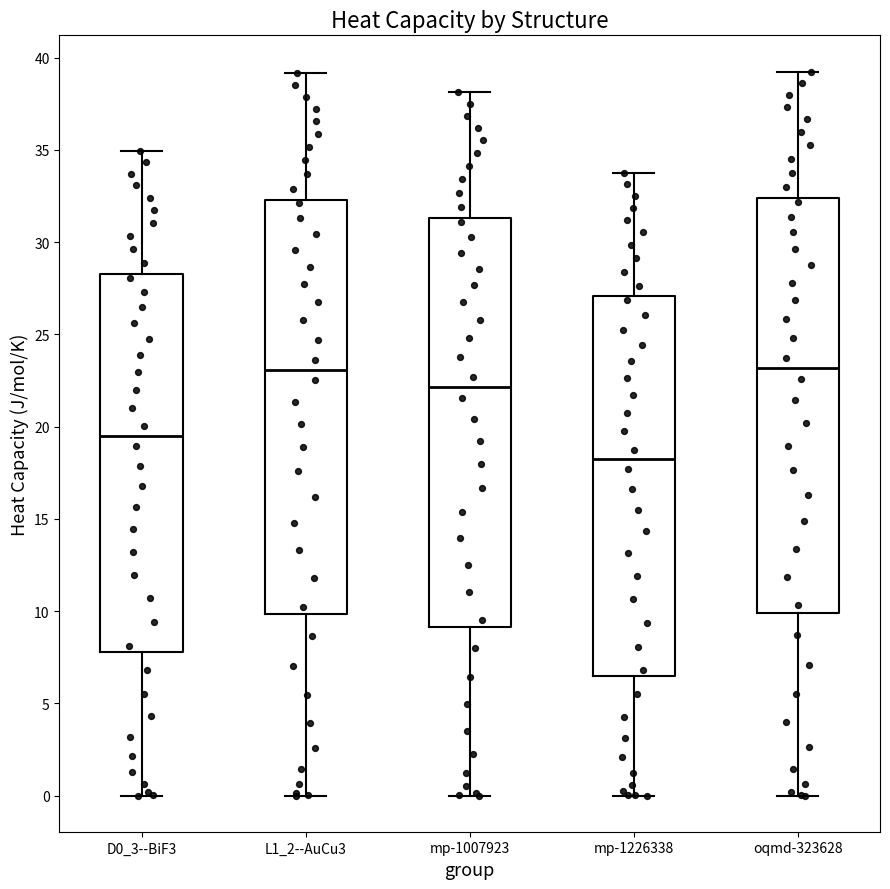

Reading left to right, transcribe this box plot: for each box, give where its median line is, the range the box spans, and where its two whiskers end, as read against the y-axis. The values are not printed on the chart, so give them approximately, as read against the axis.

D0_3--BiF3: median 19.5, box 8.0 to 28.5, whiskers 0.0 to 35.0
L1_2--AuCu3: median 23.0, box 10.0 to 32.5, whiskers 0.0 to 39.0
mp-1007923: median 22.0, box 9.0 to 31.5, whiskers 0.0 to 38.0
mp-1226338: median 18.0, box 6.5 to 27.0, whiskers 0.0 to 34.0
oqmd-323628: median 23.0, box 10.0 to 32.5, whiskers 0.0 to 39.5